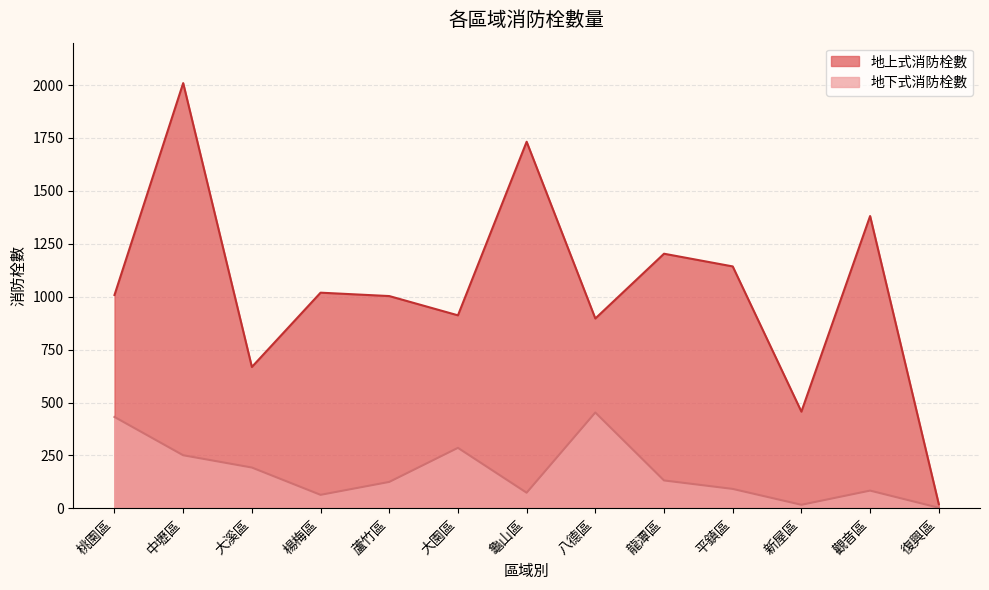

Where does the 地下式消防栓數 series first go above 125?

桃園區